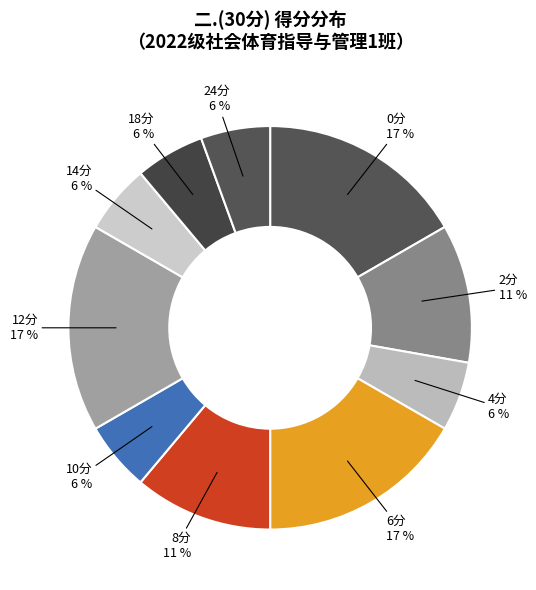

To the nearest percent, what is the difference between the 10分 and 12分 slice percentages?

11%